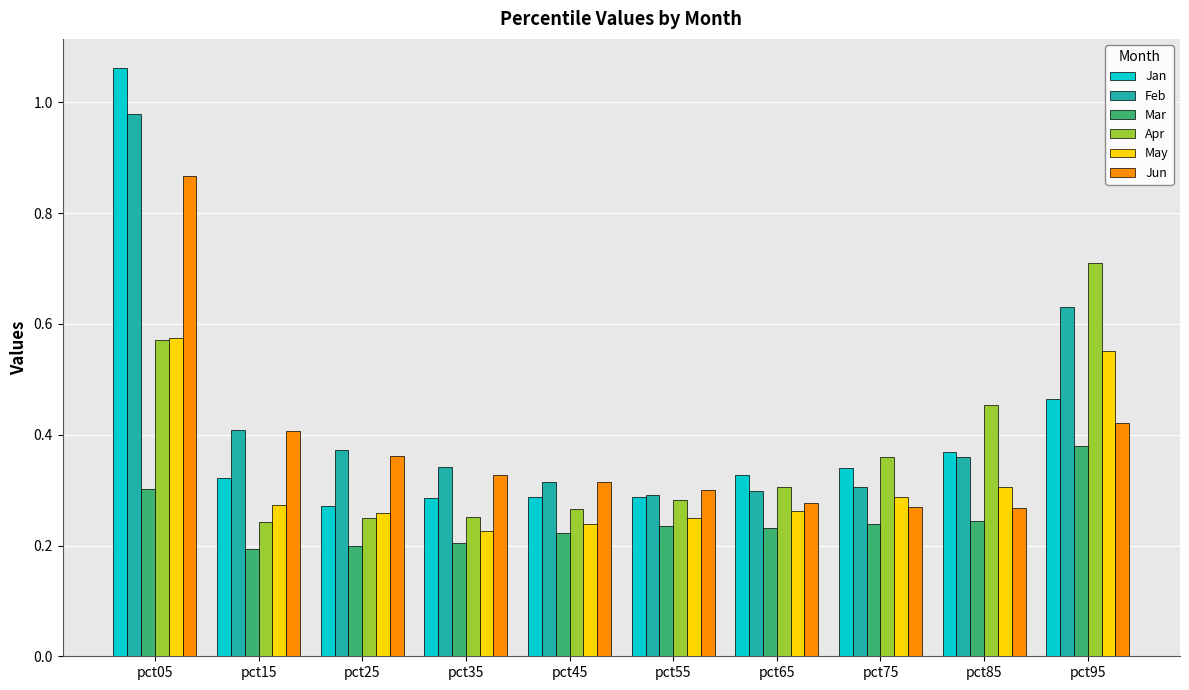

Is the value of Jun at pct85 greater than the value of May at pct85?

No